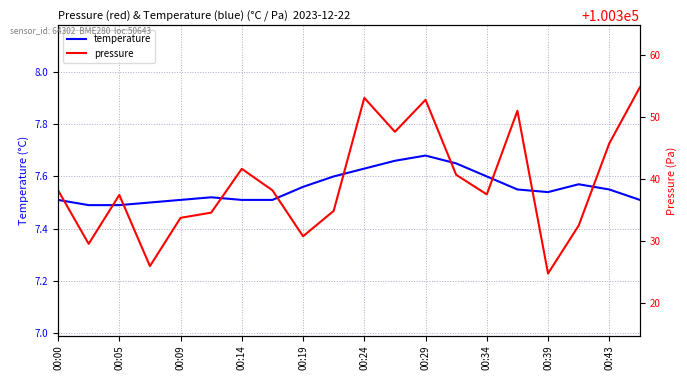

Is this an area chart (filled region under the line)?

No